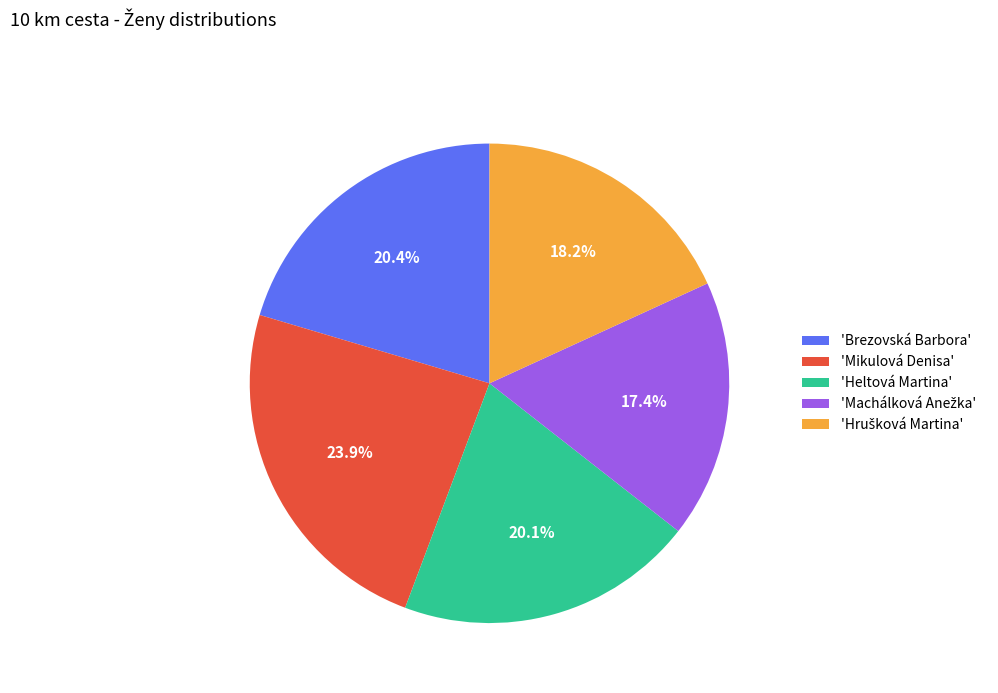

Between 'Heltová Martina' and 'Mikulová Denisa', which is larger?

'Mikulová Denisa'